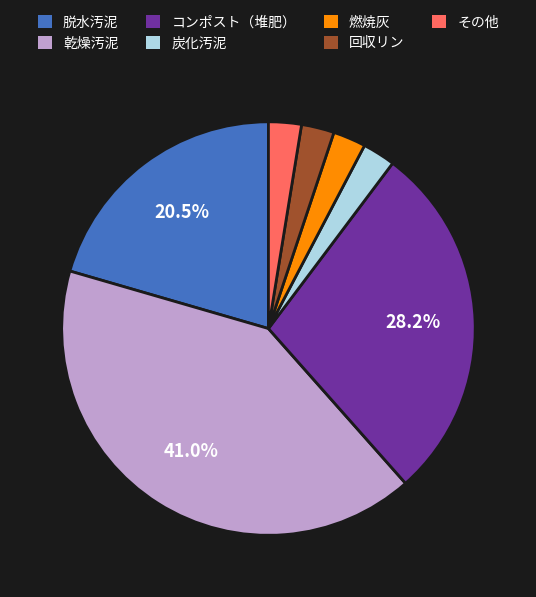

Is it true that 回収リン is 13% of the pie?

False